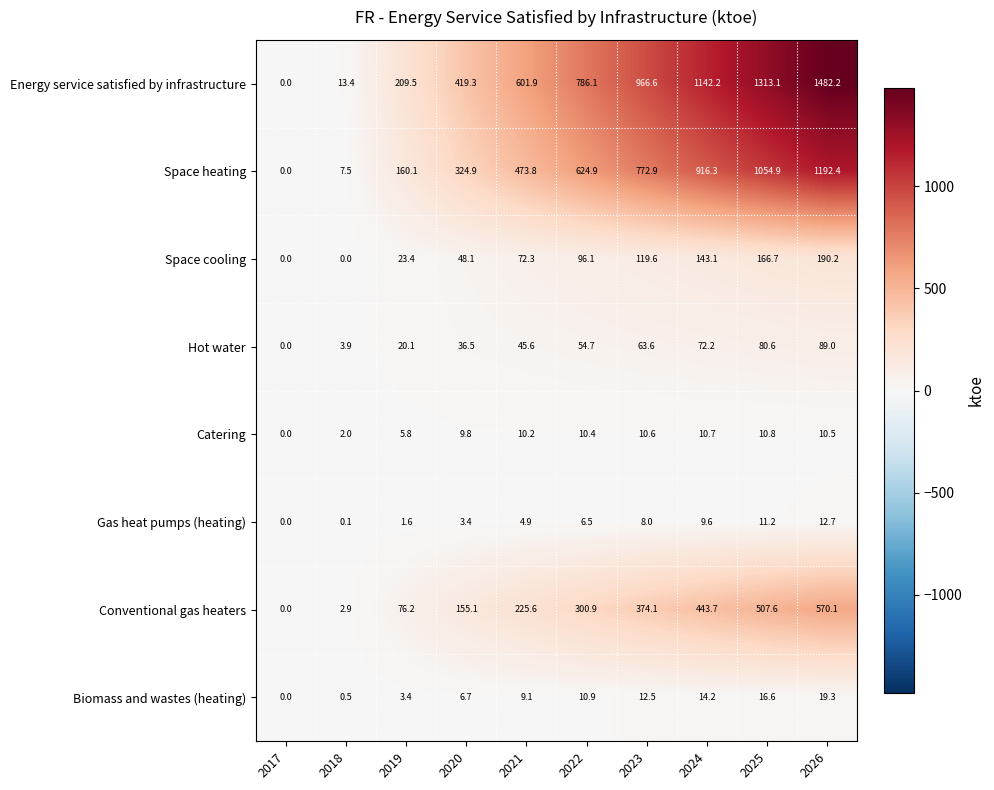

Which series has the widest spread of values?

Energy service satisfied by infrastructure